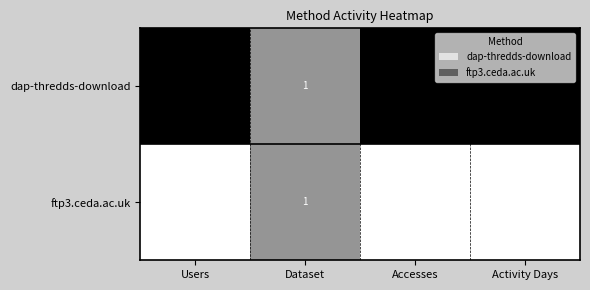

How many distinct data groups are displayed?

2